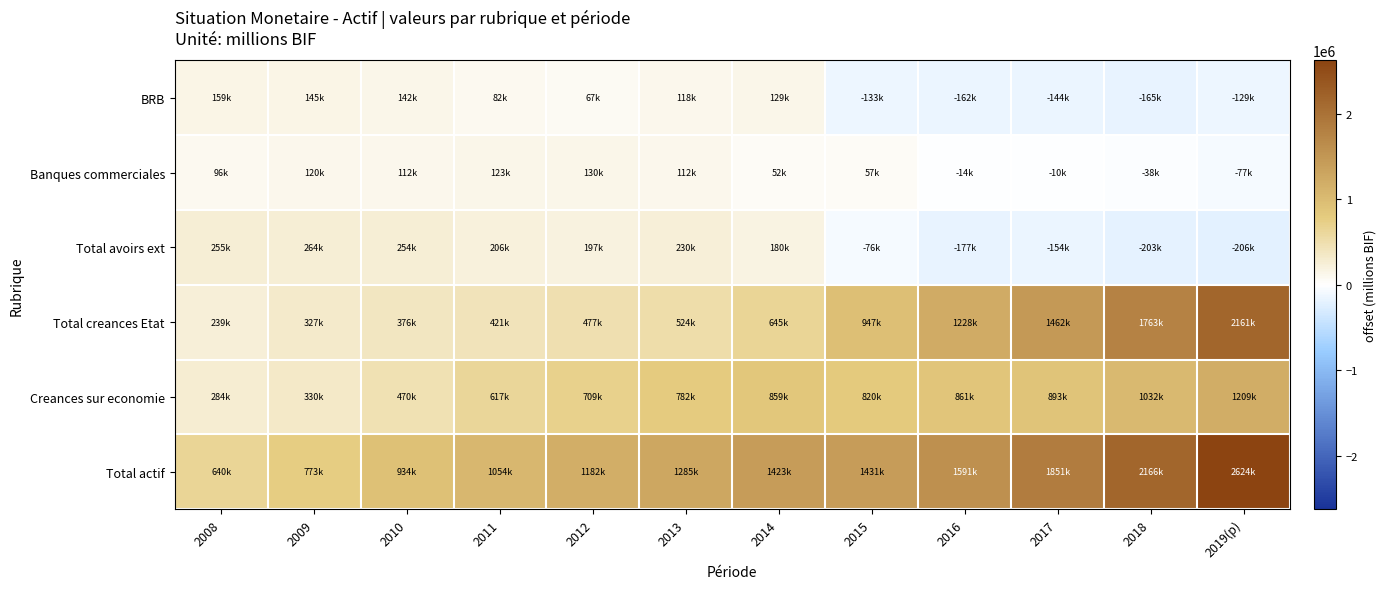

At how many categories does at least one series exceed 1343089?

6